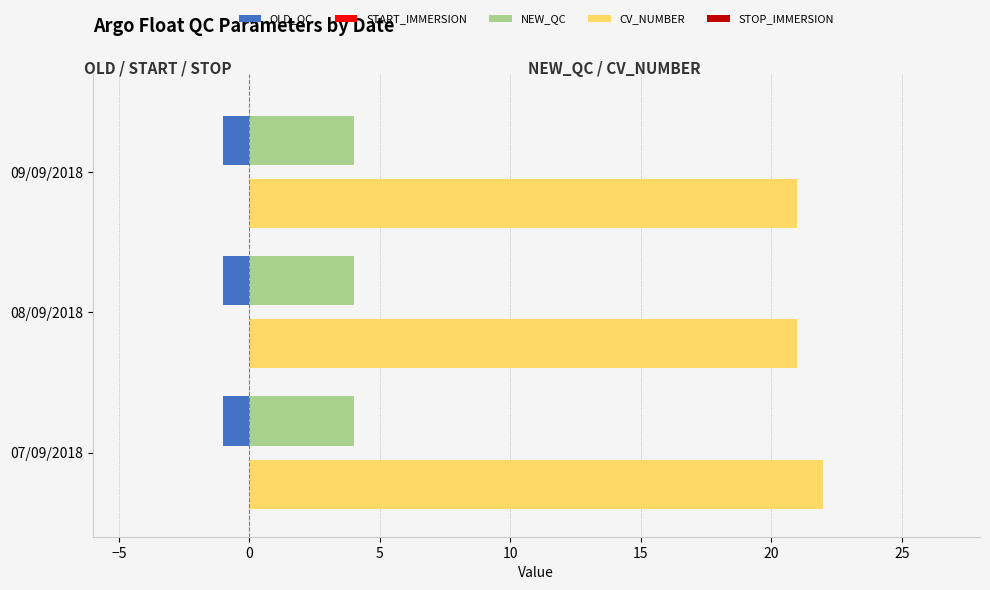

What is the greatest value displayed?

22